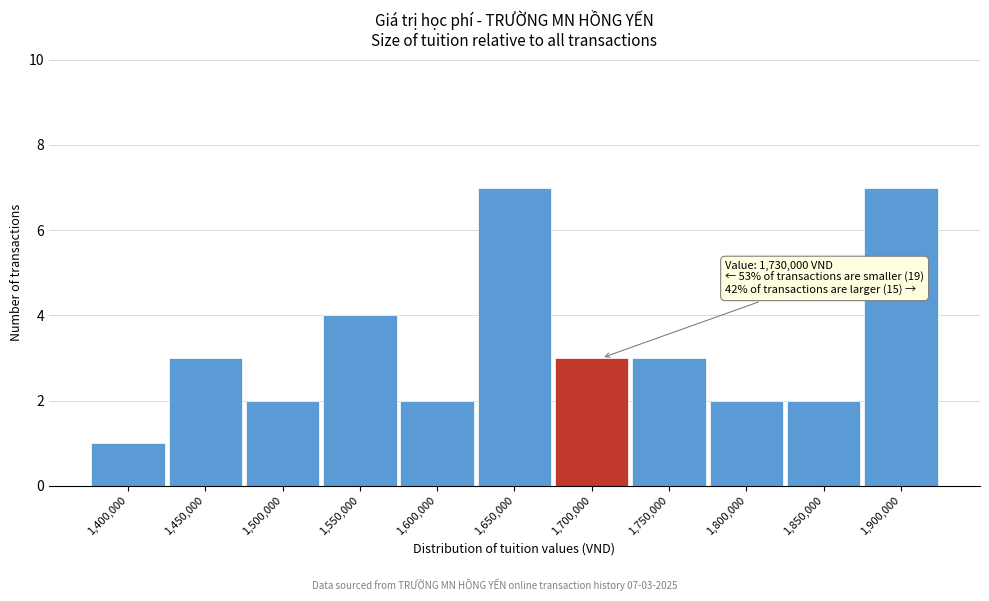

Reading left to right, extract all data points from this chart.

1,400,000=1	1,450,000=3	1,500,000=2	1,550,000=4	1,600,000=2	1,650,000=7	1,700,000=3	1,750,000=3	1,800,000=2	1,850,000=2	1,900,000=7